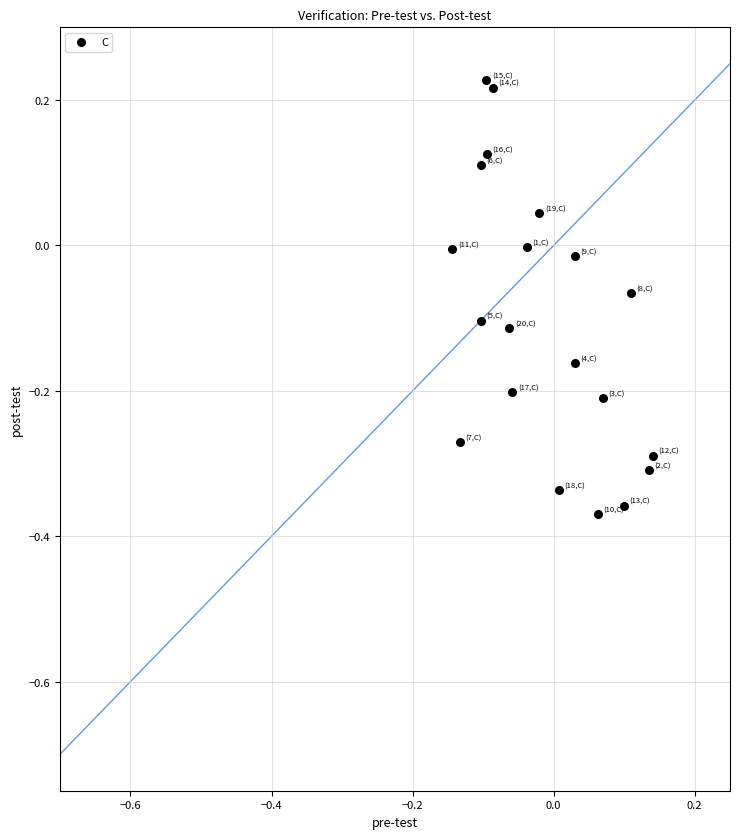

What is the range of Y values (max minus min)?

0.6